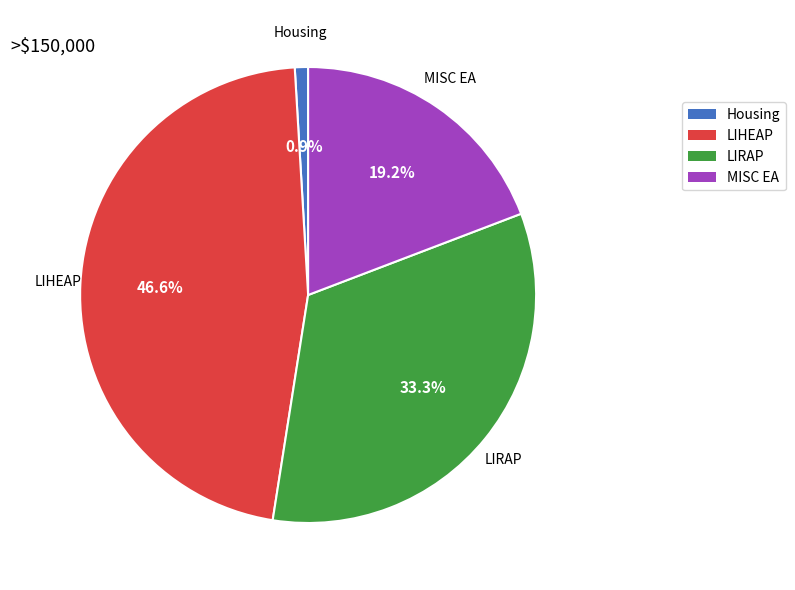

Is there any slice that represents more than half of the pie?

No